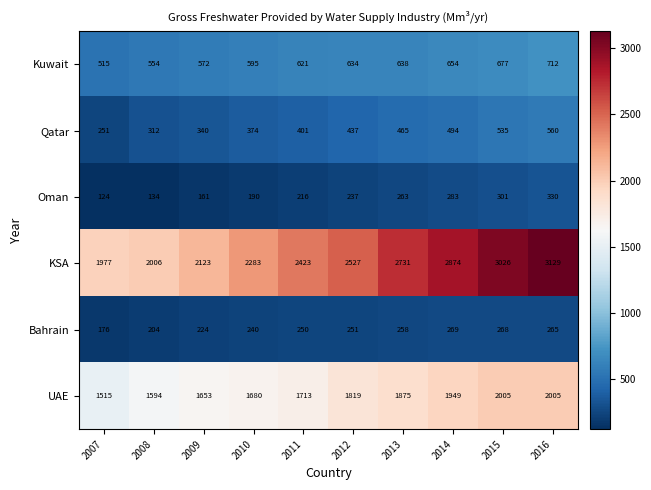

What is the greatest value displayed?

3129